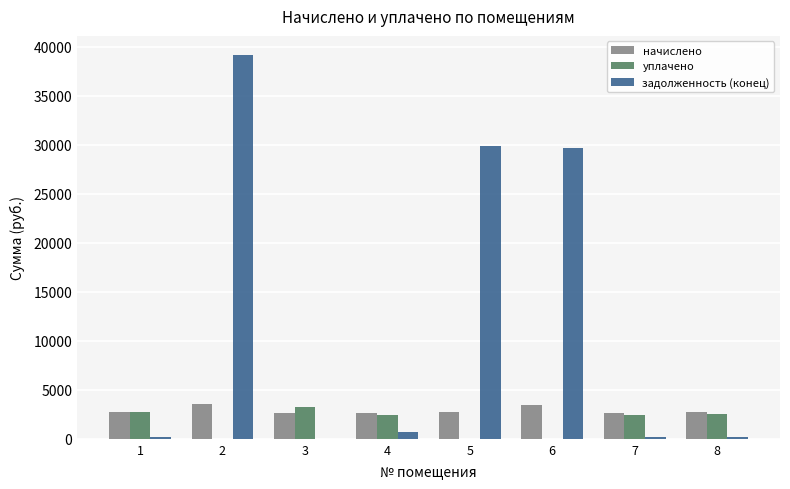

Is the value of уплачено at 2 greater than the value of задолженность (конец) at 5?

No